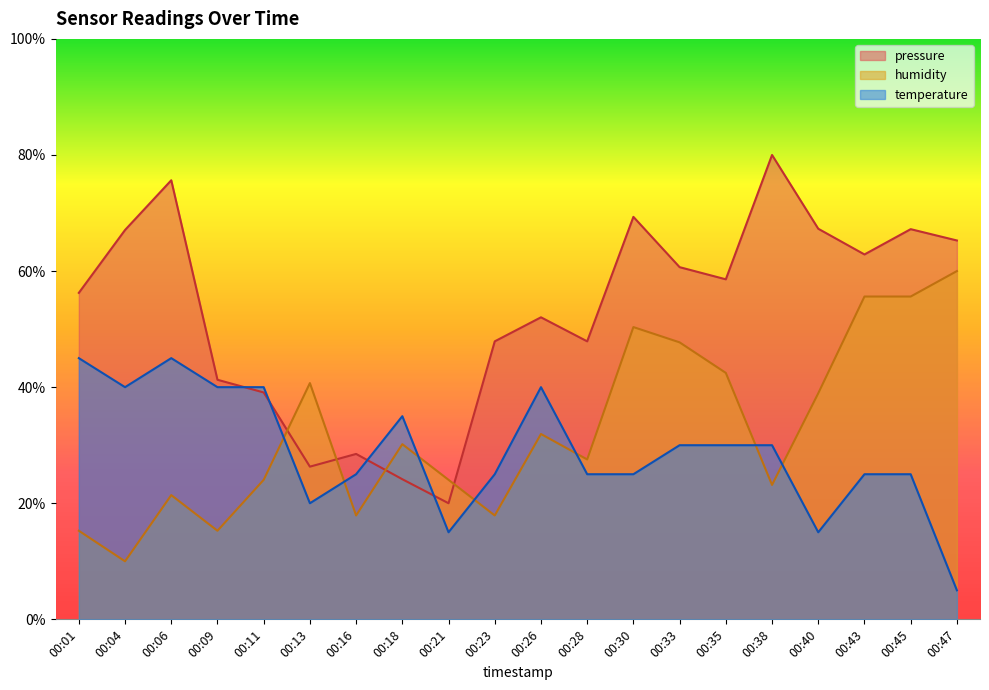

Is it true that temperature equals 0.2 at 00:13?

True